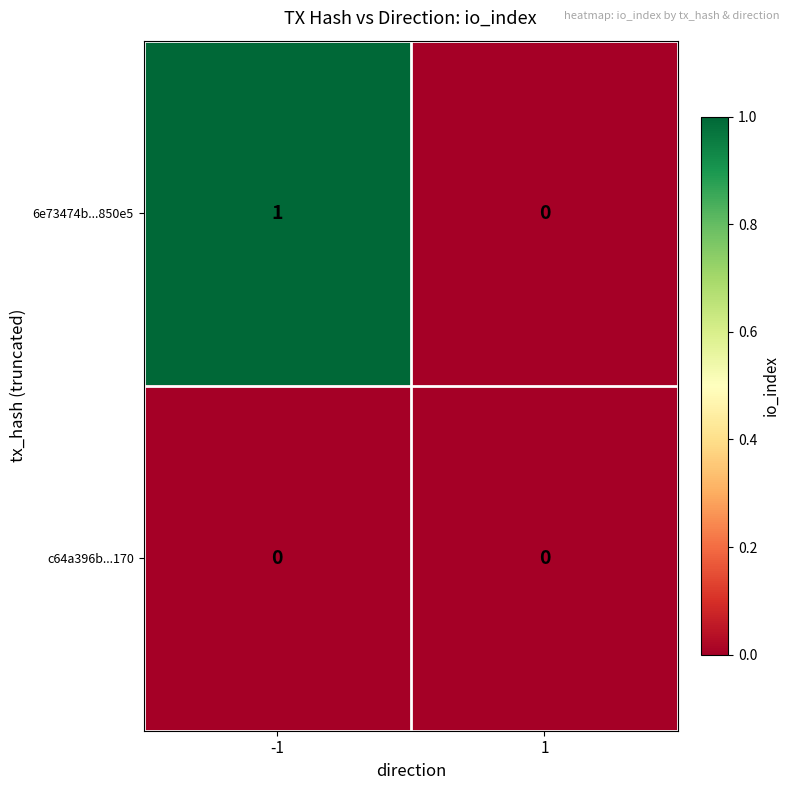

The 6e73474b...850e5 series shows 0 at 1. True or false?

True